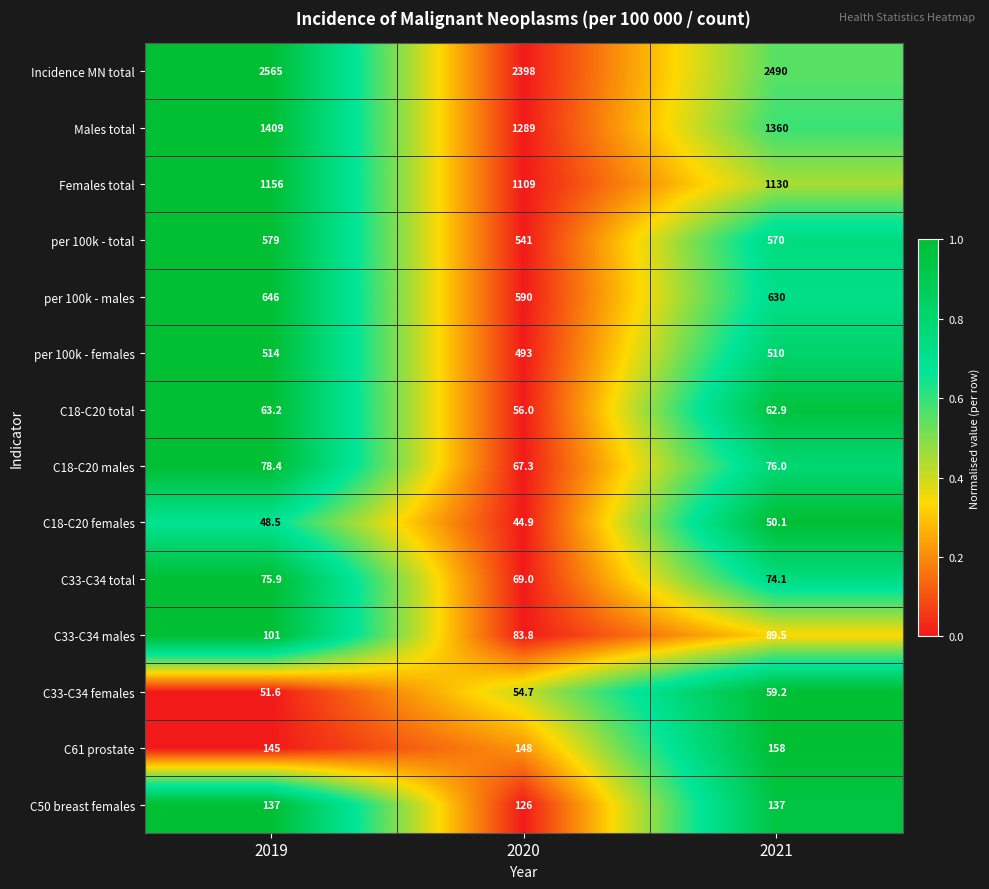

Which series has the largest range (max minus min)?

Incidence MN total